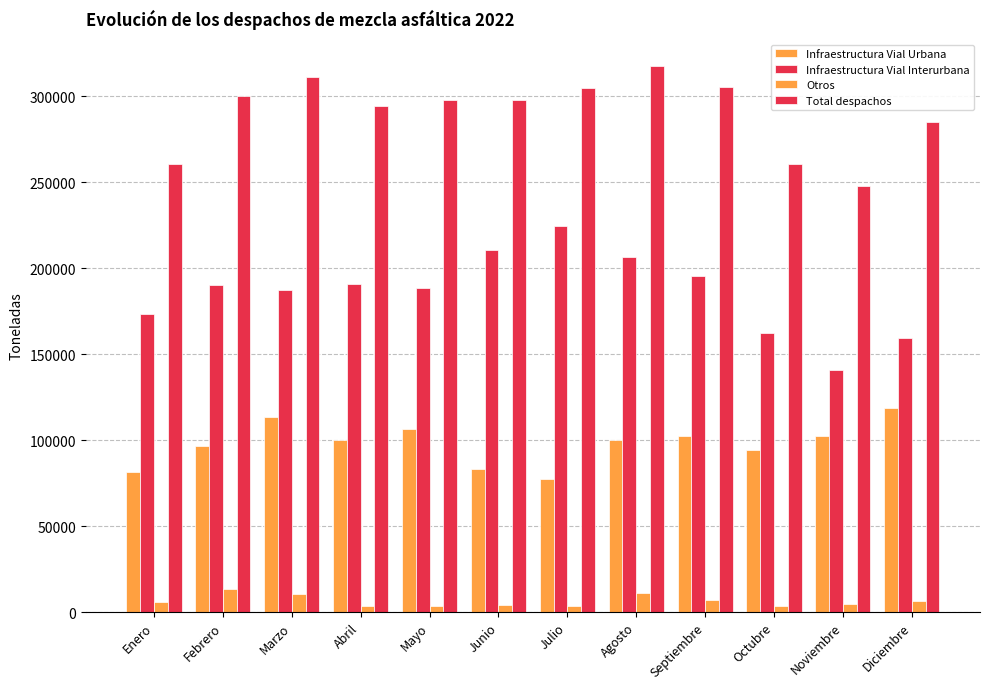

How many data points in Infraestructura Vial Urbana are less than 100279?

6